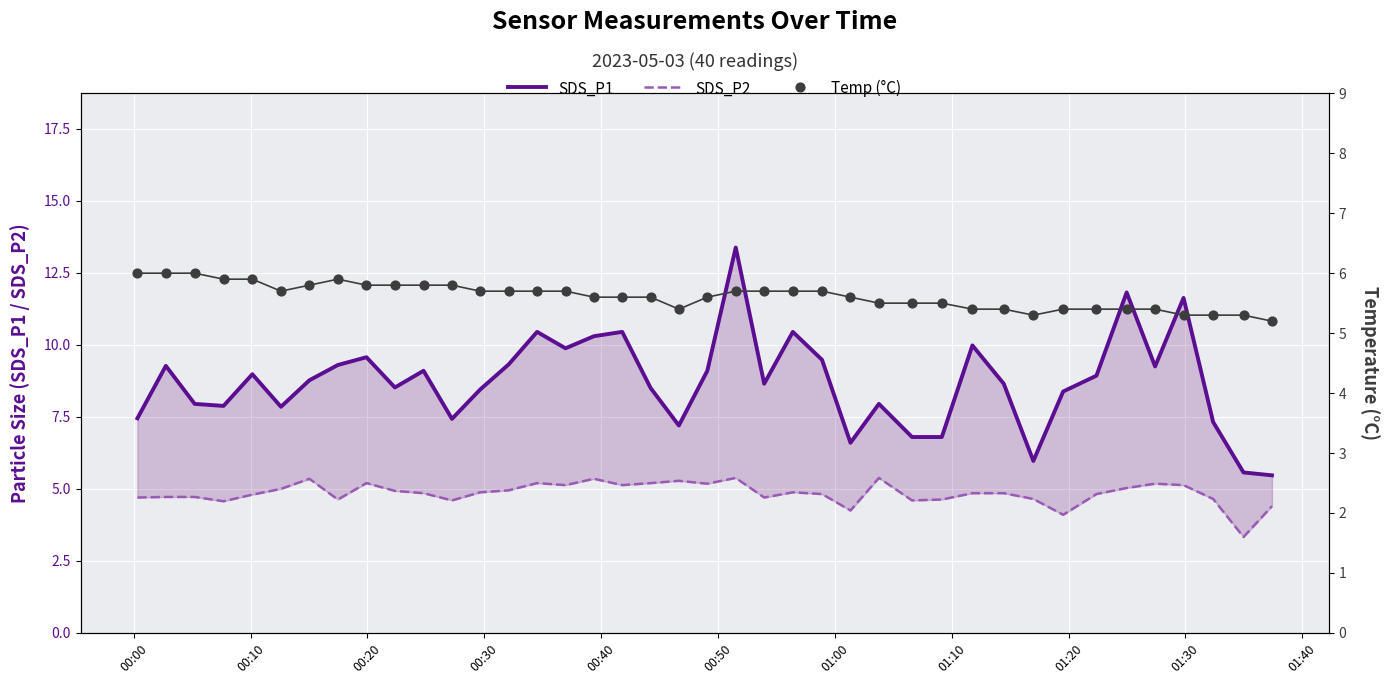

Which series contains the lowest Y value?

SDS_P2